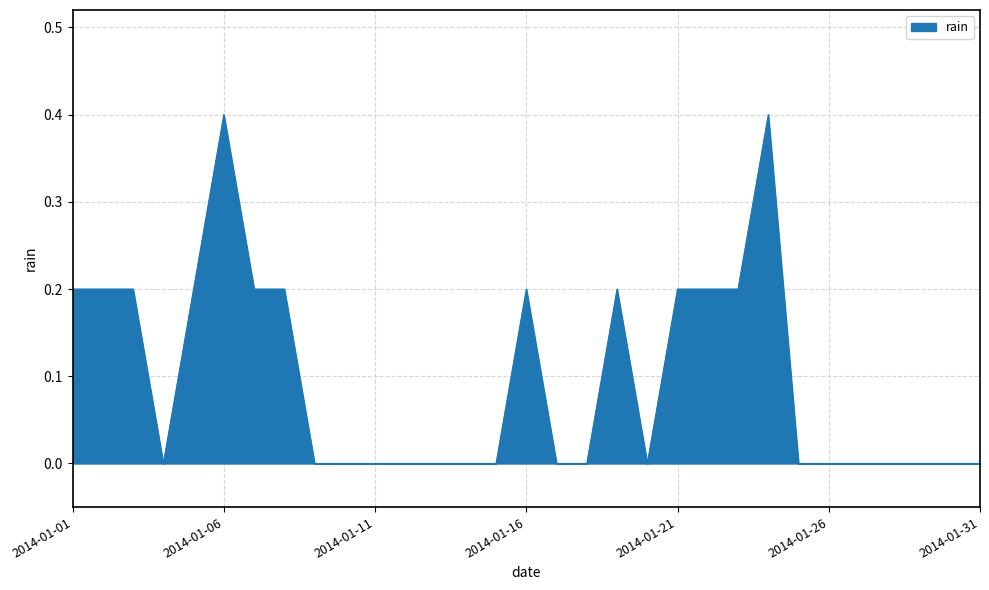

What is the difference between the maximum and minimum values?

0.4